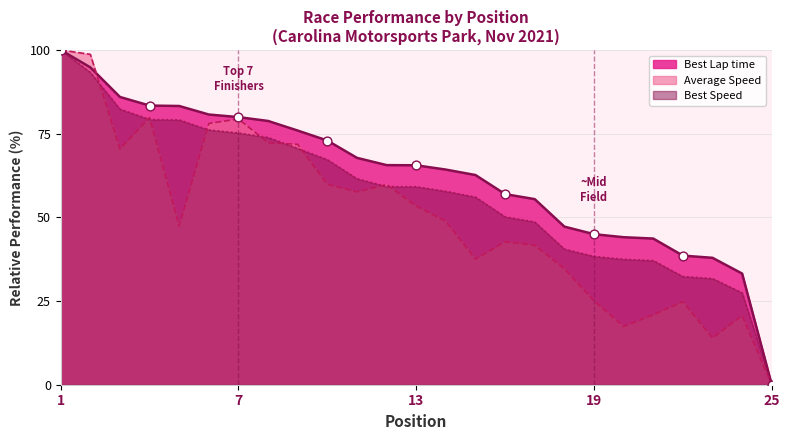

What are all the series names shown in the legend?

Best Lap time, Average Speed, Best Speed